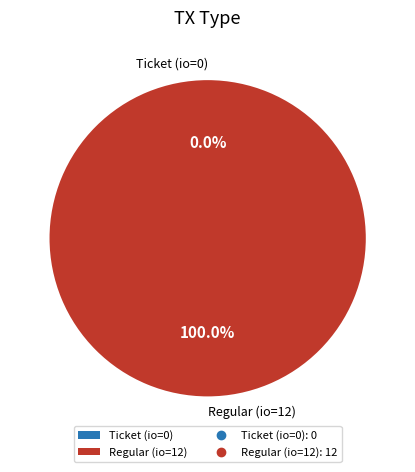

The Regular slice represents 100% of the pie. True or false?

True